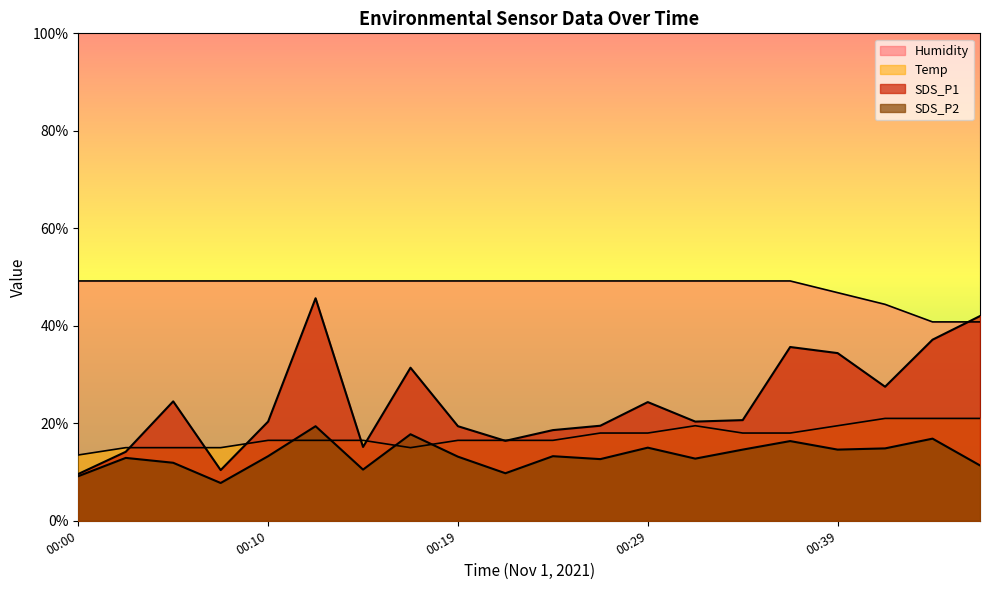

Is the value of SDS_P1 at 00:29 greater than the value of SDS_P2 at 00:27?

Yes